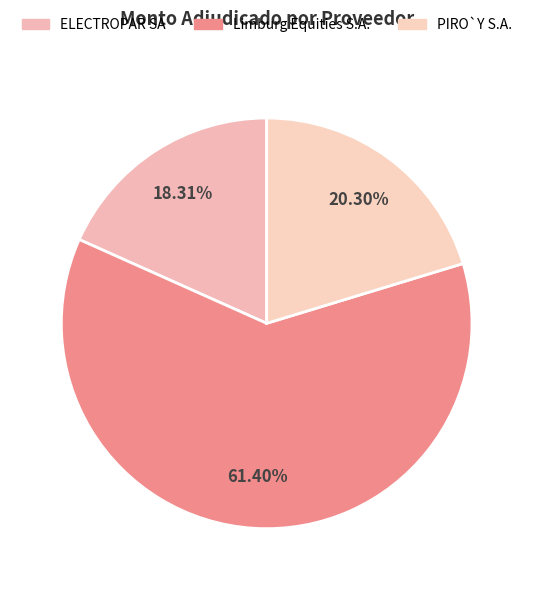

Which category has the biggest portion of the pie?

Limburg Equities S.A.